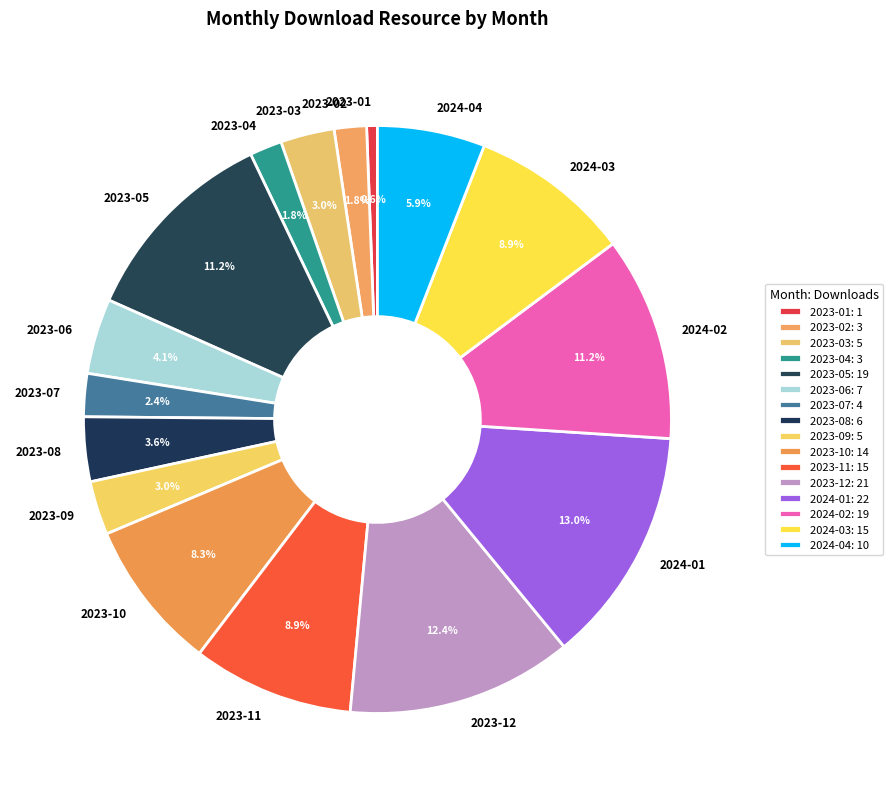

Is 2024-01 the majority of the pie?

No